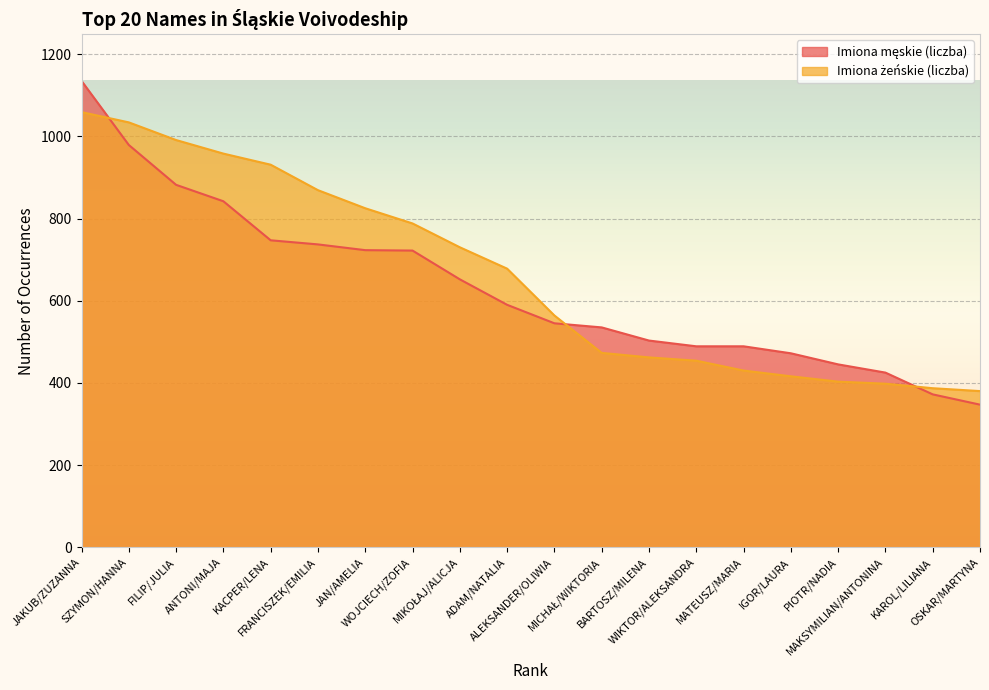

Rank the series by their maximum value, from lowest to highest.

Imiona żeńskie (liczba), Imiona męskie (liczba)